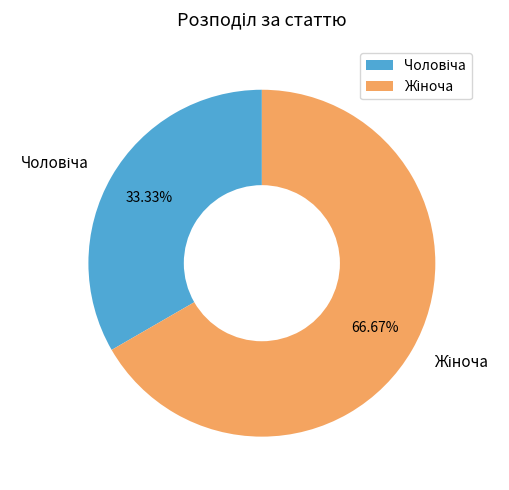

Does any single category account for the majority?

Yes